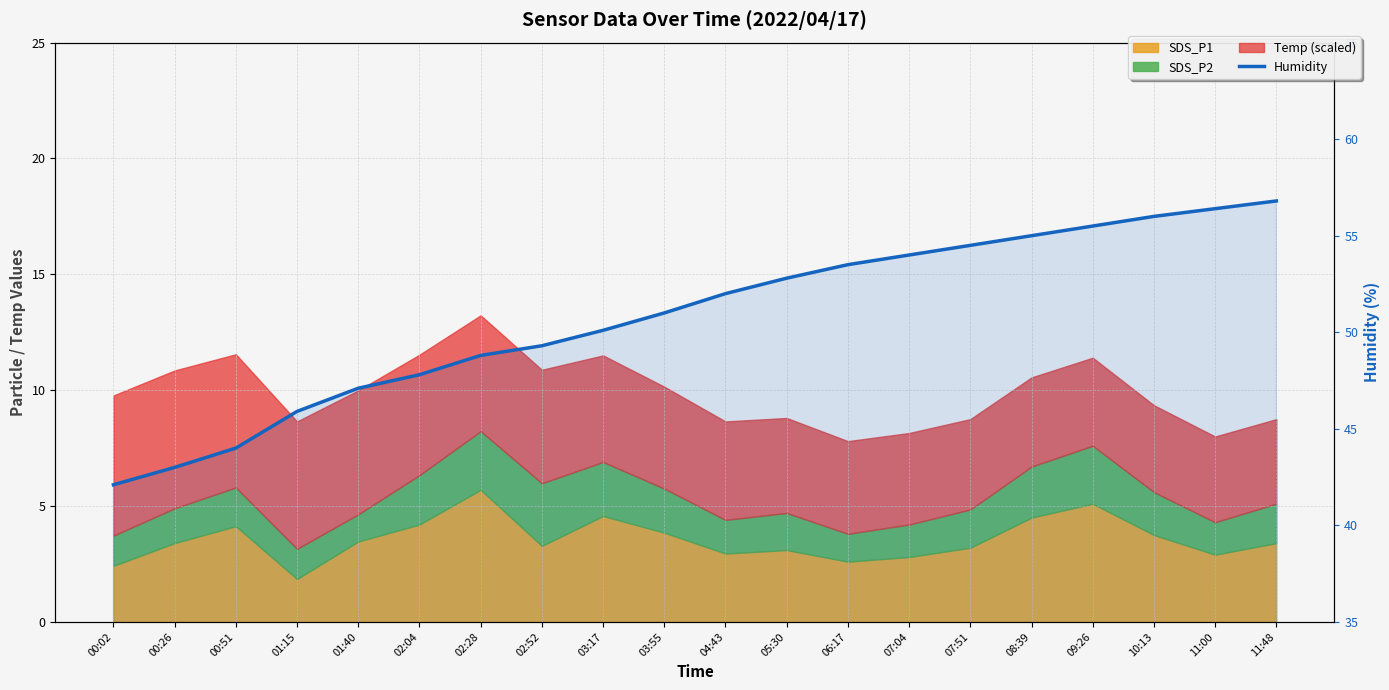

Reading right to left, extract all data points from this chart.

56.8	56.4	56.0	55.5	55.0	54.5	54.0	53.5	52.8	52.0	51.0	50.1	49.3	48.8	47.8	47.1	45.9	44.0	43.0	42.1